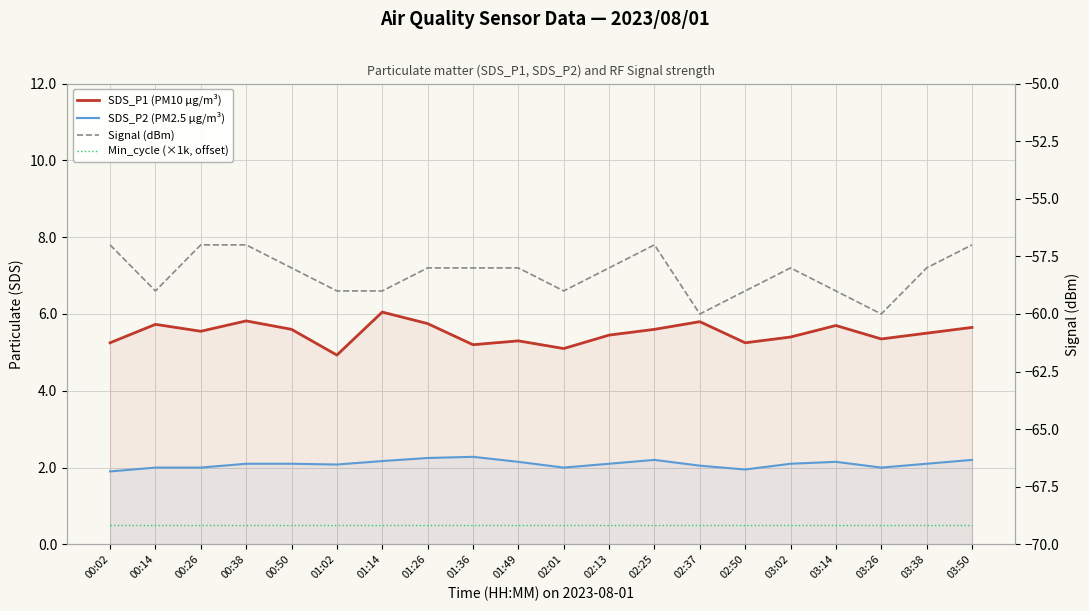

Reading left to right, extract all data points from this chart.

SDS_P1 (PM10 µg/m³): 5.2	5.7	5.5	5.8	5.6	4.9	6.0	5.8	5.2	5.3	5.1	5.5	5.6	5.8	5.2	5.4	5.7	5.3	5.5	5.7
SDS_P2 (PM2.5 µg/m³): 1.9	2.0	2.0	2.1	2.1	2.1	2.2	2.2	2.3	2.1	2.0	2.1	2.2	2.0	1.9	2.1	2.1	2.0	2.1	2.2
Min_cycle (×1k, offset): 0.5	0.5	0.5	0.5	0.5	0.5	0.5	0.5	0.5	0.5	0.5	0.5	0.5	0.5	0.5	0.5	0.5	0.5	0.5	0.5
Signal (dBm): -57.0	-59.0	-57.0	-57.0	-58.0	-59.0	-59.0	-58.0	-58.0	-58.0	-59.0	-58.0	-57.0	-60.0	-59.0	-58.0	-59.0	-60.0	-58.0	-57.0